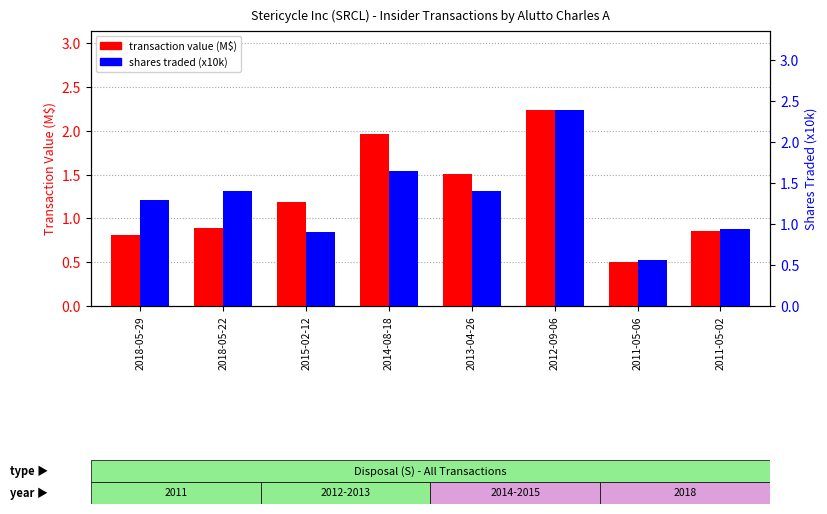

At which label does transaction value (M$) first exceed 1?

2015-02-12